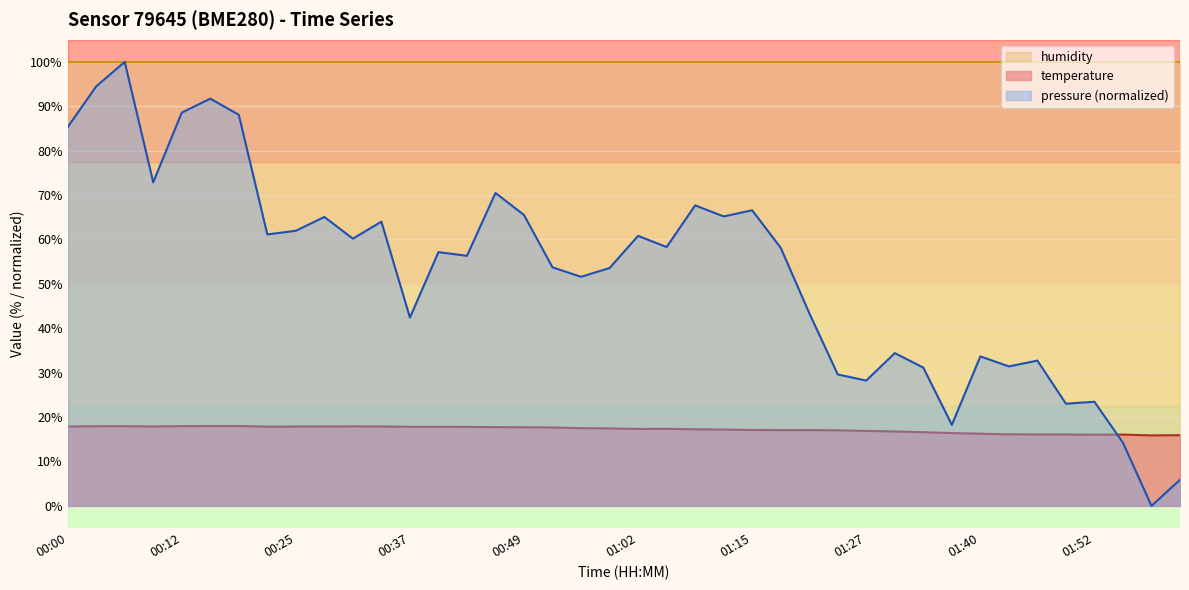

Which series has the largest range (max minus min)?

pressure (normalized)